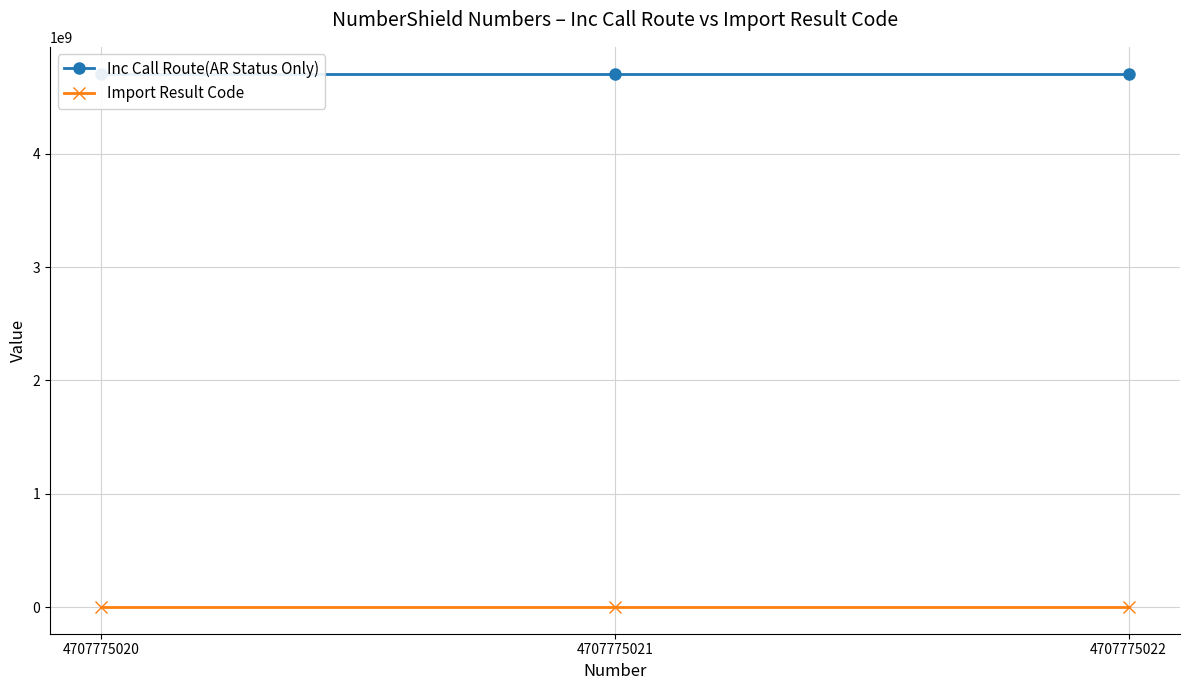

Reading right to left, what are all the values shown in this chart?

Inc Call Route(AR Status Only): 4707775022=4707775010	4707775021=4707775009	4707775020=4707775008
Import Result Code: 4707775022=200	4707775021=200	4707775020=200